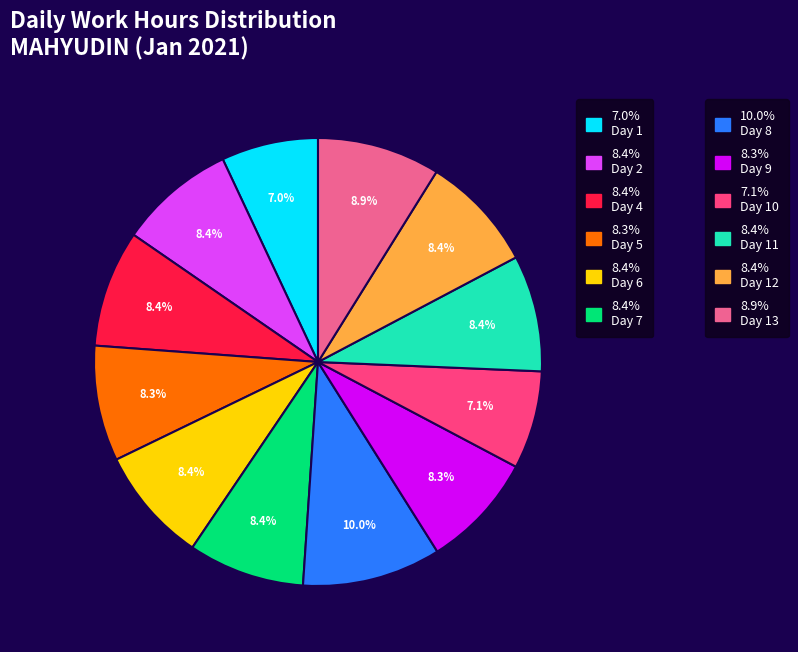

Does any single category account for the majority?

No